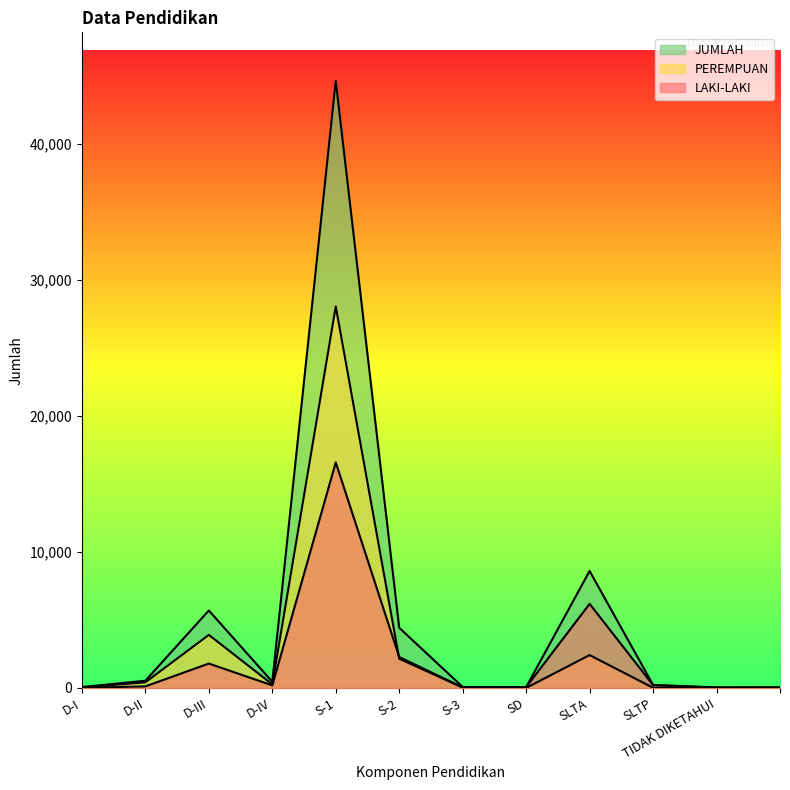

Reading right to left, transcribe all the data shown in this chart.

LAKI-LAKI: =13	TIDAK DIKETAHUI=21	SLTP=207	SLTA=6182	SD=61	S-3=40	S-2=2276	S-1=16577	D-IV=191	D-III=1793	D-II=117	D-I=16
PEREMPUAN: =32	TIDAK DIKETAHUI=17	SLTP=14	SLTA=2417	SD=2	S-3=32	S-2=2149	S-1=28044	D-IV=265	D-III=3902	D-II=415	D-I=49
JUMLAH: =45	TIDAK DIKETAHUI=38	SLTP=221	SLTA=8599	SD=63	S-3=72	S-2=4425	S-1=44621	D-IV=456	D-III=5695	D-II=532	D-I=65